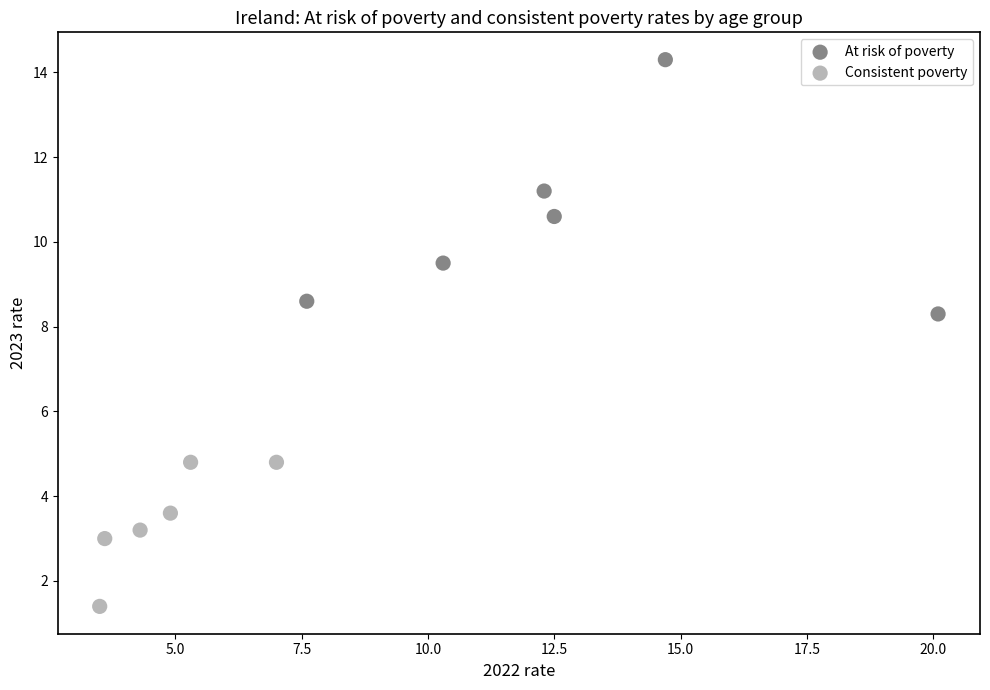

Which series reaches the minimum Y coordinate?

Consistent poverty